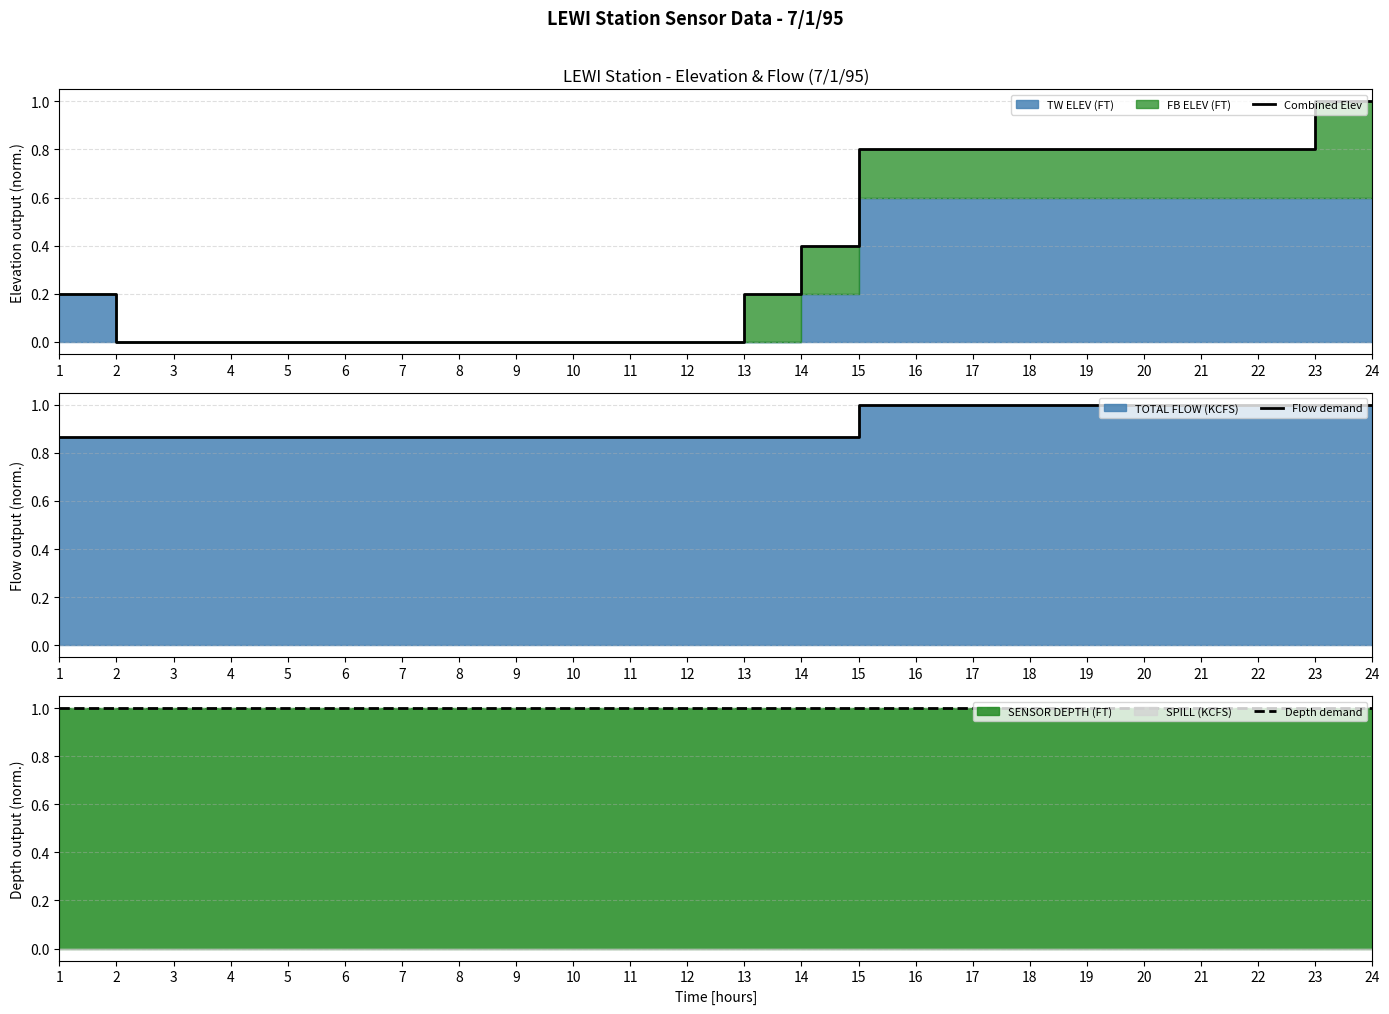

Which category has the lowest value across all series?

2